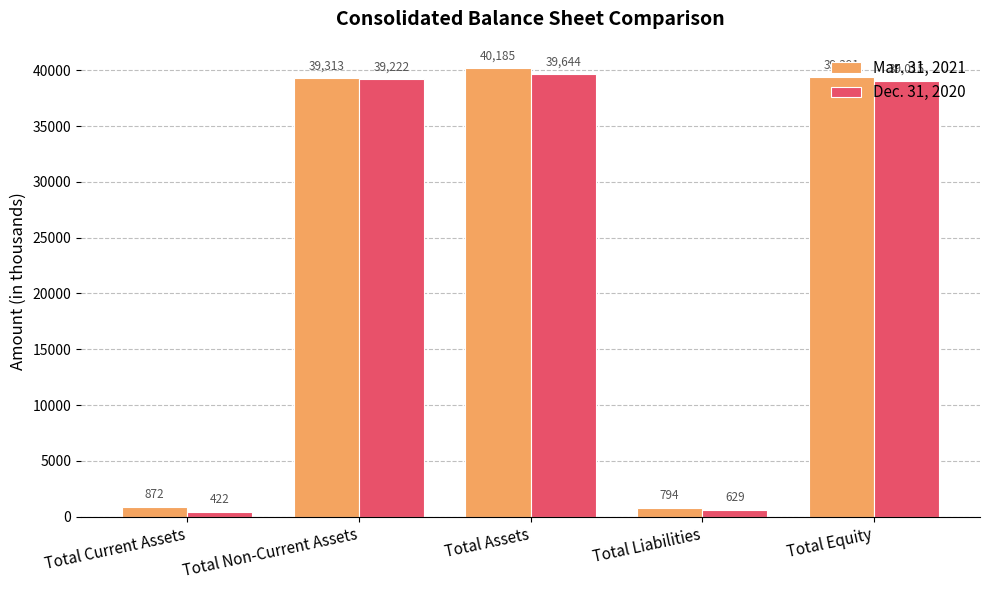

At Total Current Assets, list the series in order from largest to smallest.

Mar. 31, 2021, Dec. 31, 2020